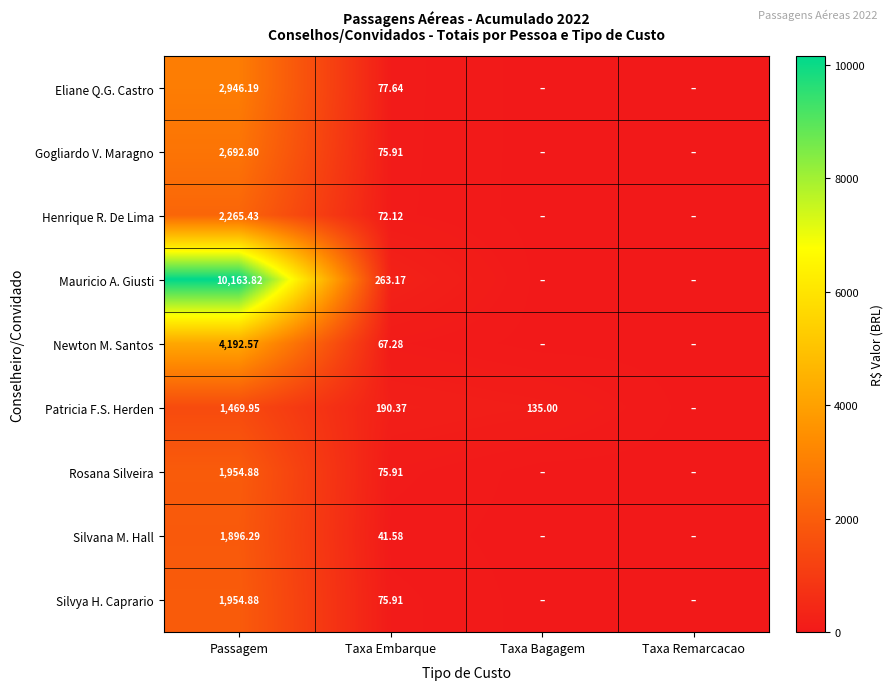

How many values in the Silvya H. Caprario series exceed 75?

2